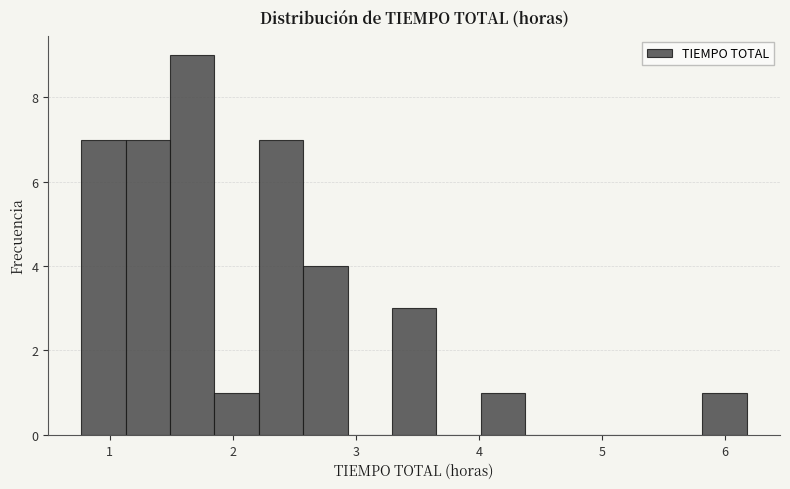

Around what value on the x-axis is the tallest bar? Give the approximate position of its centre, as read against the axis.

1.7